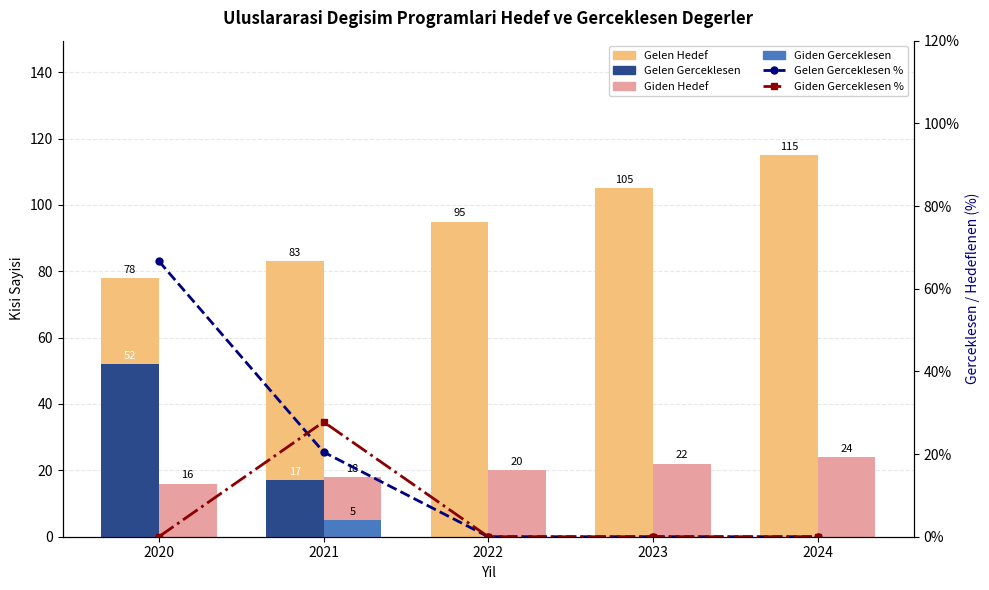

What are all the series names shown in the legend?

Gelen Hedef, Gelen Gerceklesen, Giden Hedef, Giden Gerceklesen, Gelen Gerceklesen %, Giden Gerceklesen %